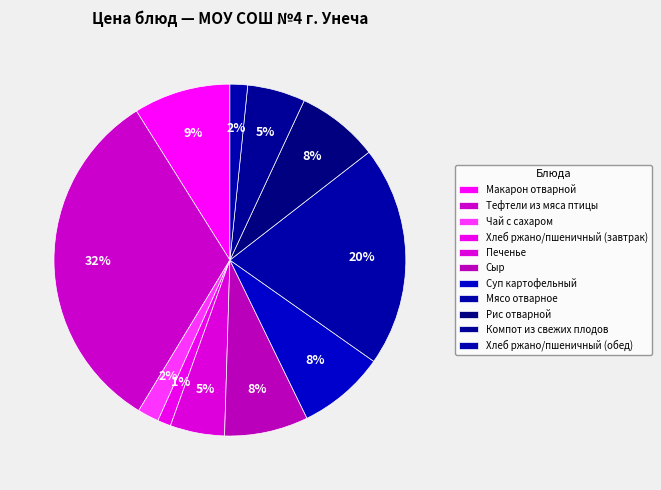

How many slices are in this pie chart?

11